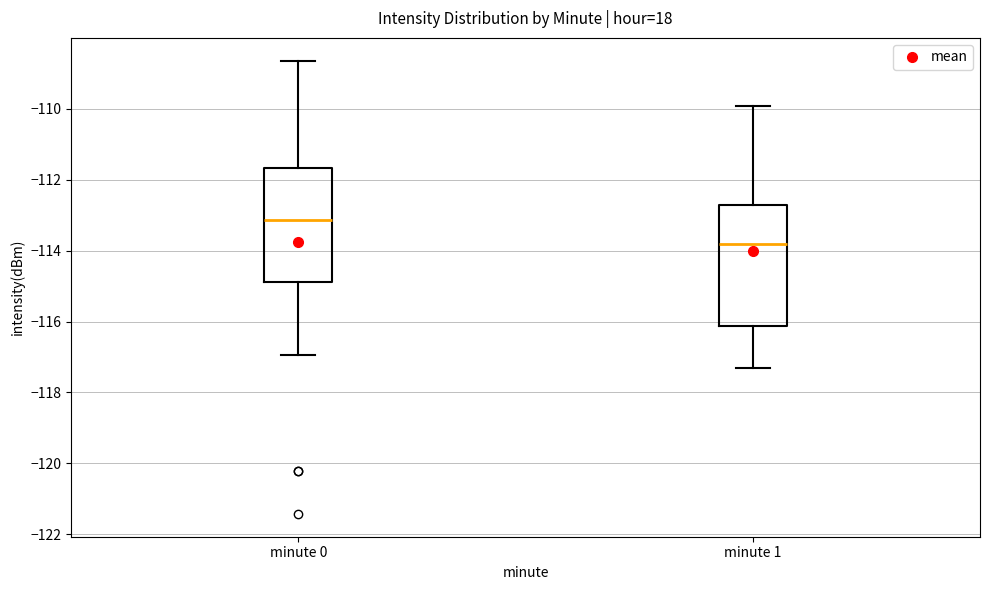

Where does the upper whisker of the box for minute 0 end on the y-axis? The values are not printed on the chart, so give them approximately, as read against the axis.

-108.6